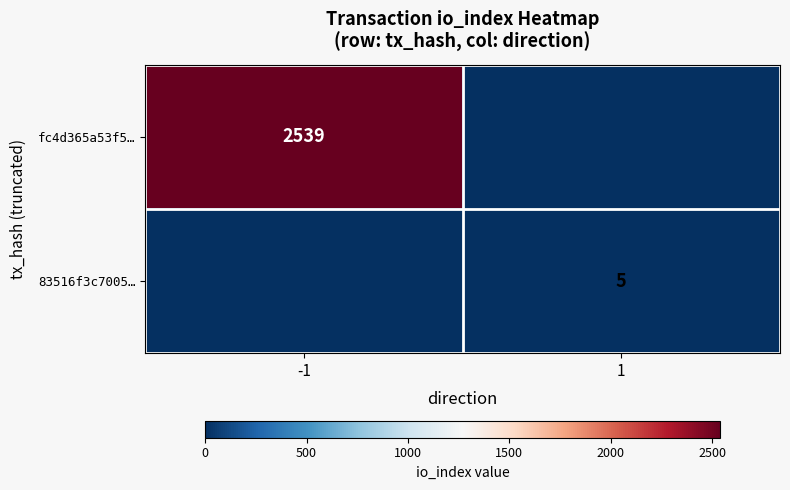

The 83516f3c7005… series shows 9 at 1. True or false?

False